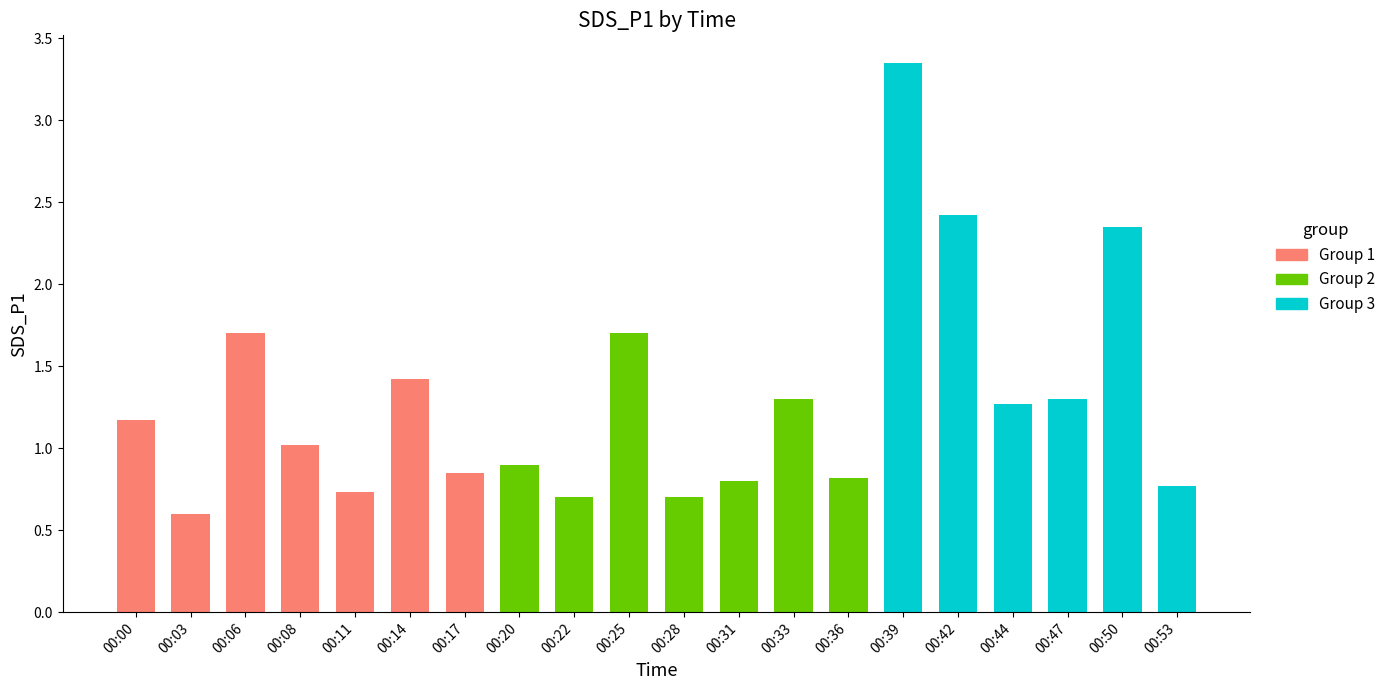

Rank the categories by value from lowest to highest.

00:03, 00:22, 00:28, 00:11, 00:53, 00:31, 00:36, 00:17, 00:20, 00:08, 00:00, 00:44, 00:33, 00:47, 00:14, 00:06, 00:25, 00:50, 00:42, 00:39